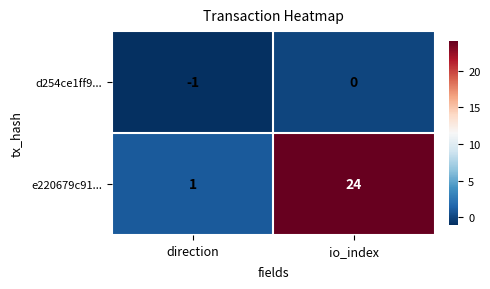

What is the spread (max minus min) of values at io_index?

24